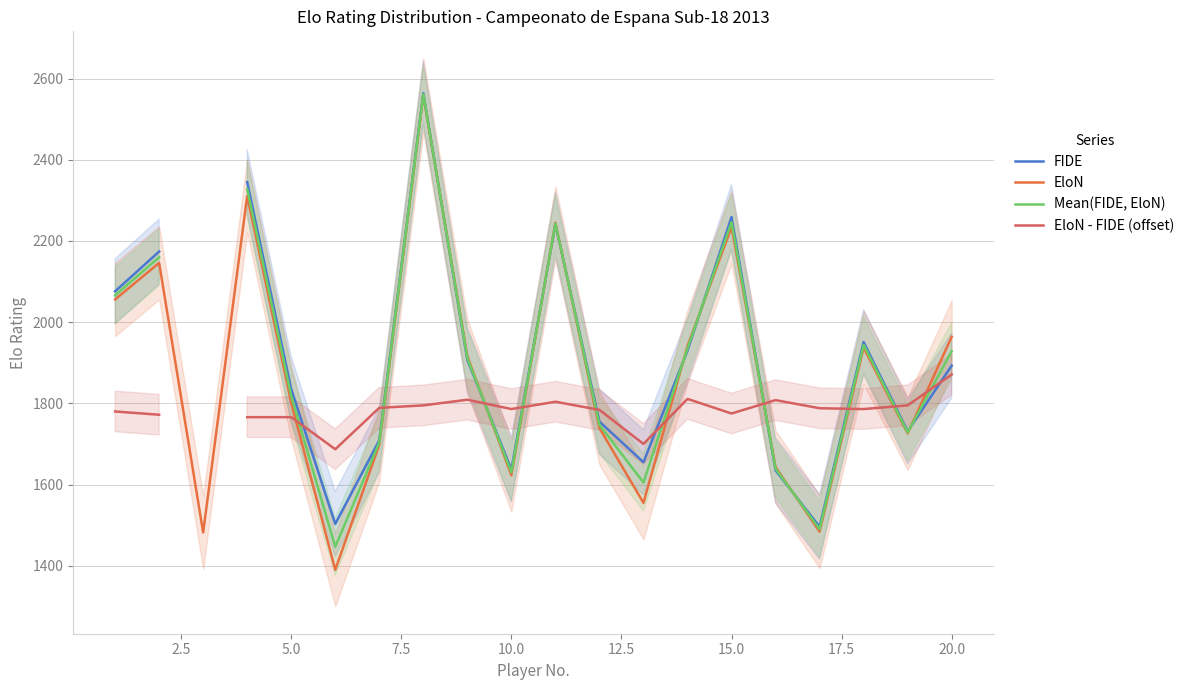

What is the lowest value of the EloN series?

1390